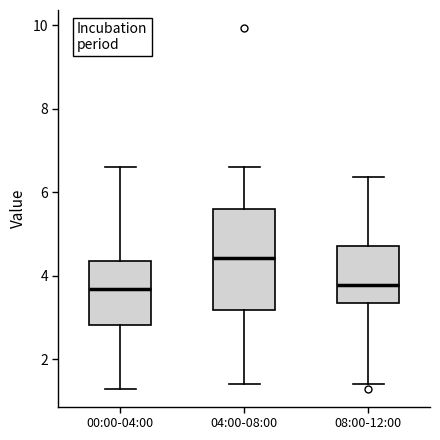

Which box is the tallest, from its lower edge to its upper edge?

04:00-08:00